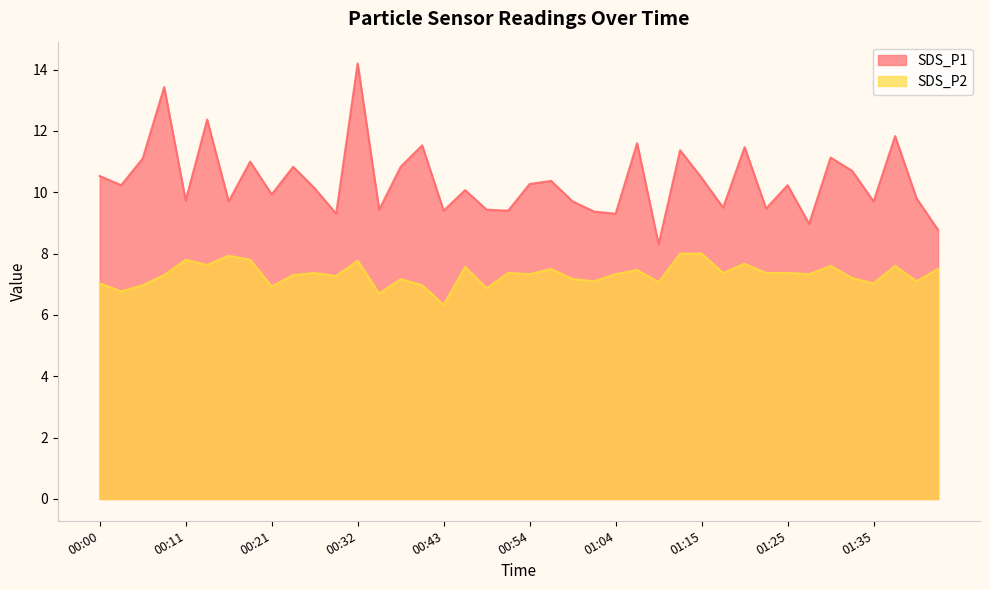

At which category does SDS_P2 reach its first local peak?

00:11